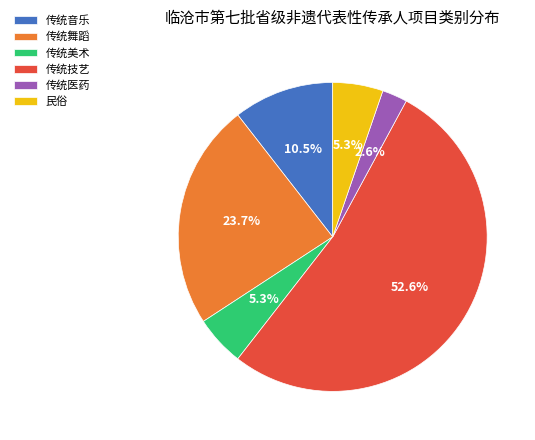

Is there any slice that represents more than half of the pie?

Yes